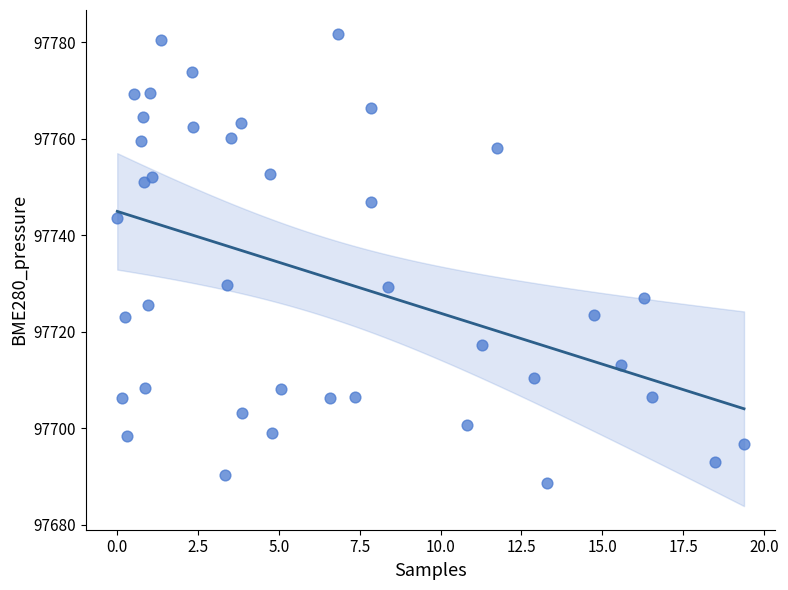

What is the range of Y values (max minus min)?

93.1